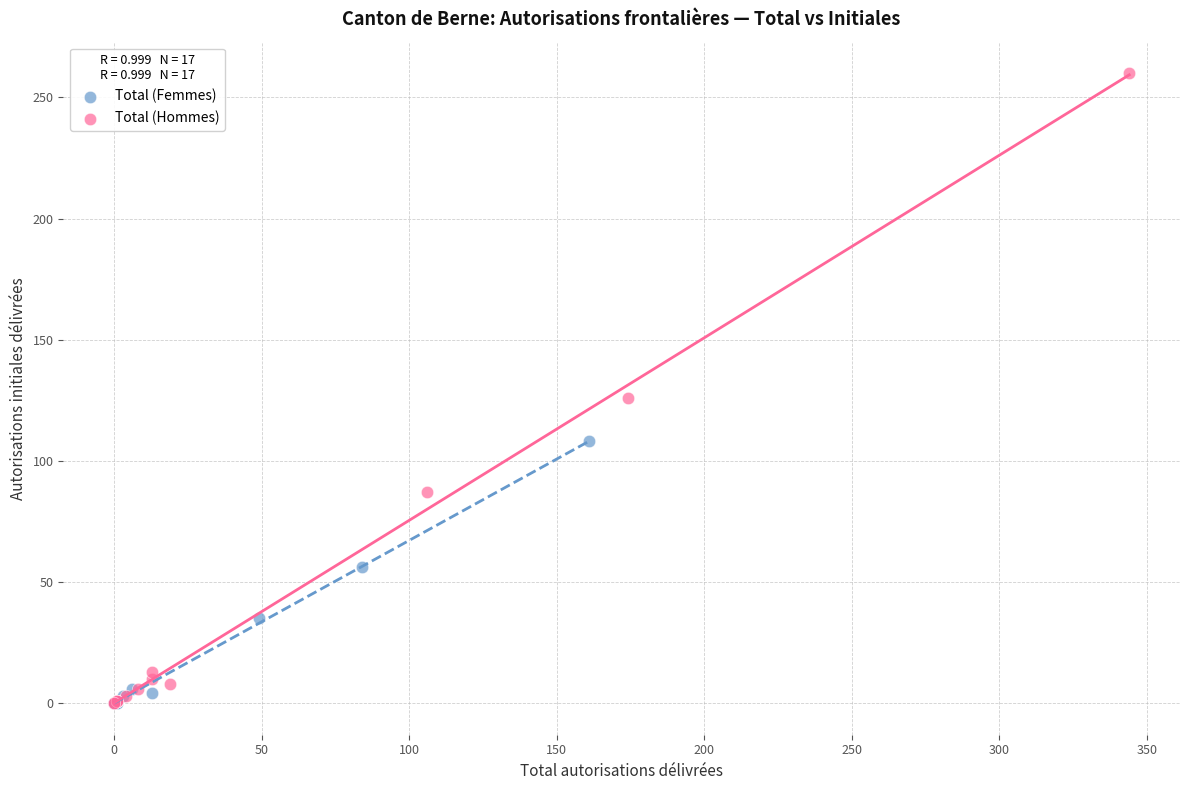

Which series has the largest Y range (max minus min)?

Total (Hommes)